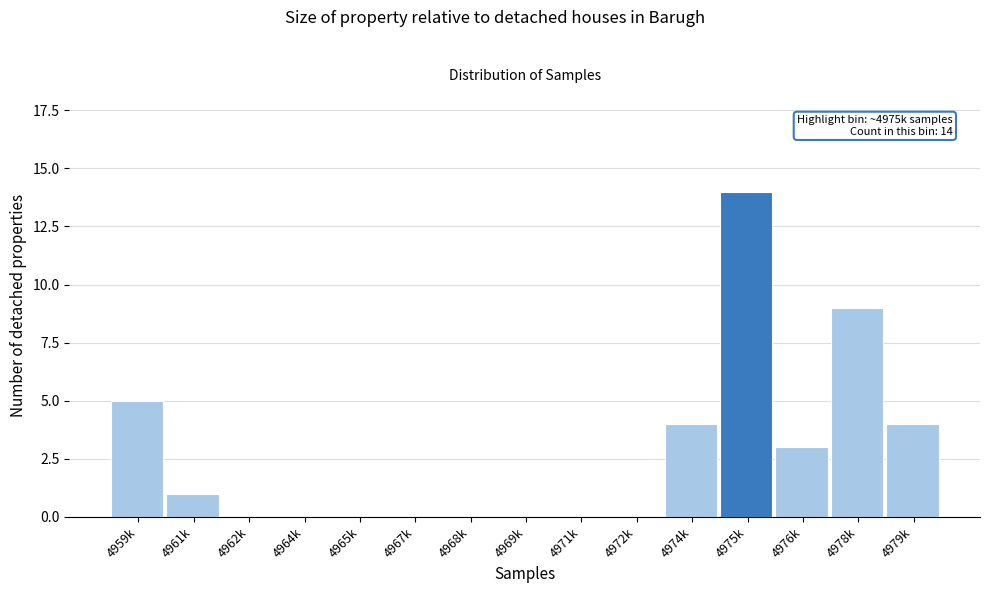

Reading right to left, list all the values displayed in this chart.

4979k=4	4978k=9	4976k=3	4975k=14	4974k=4	4972k=0	4971k=0	4969k=0	4968k=0	4967k=0	4965k=0	4964k=0	4962k=0	4961k=1	4959k=5